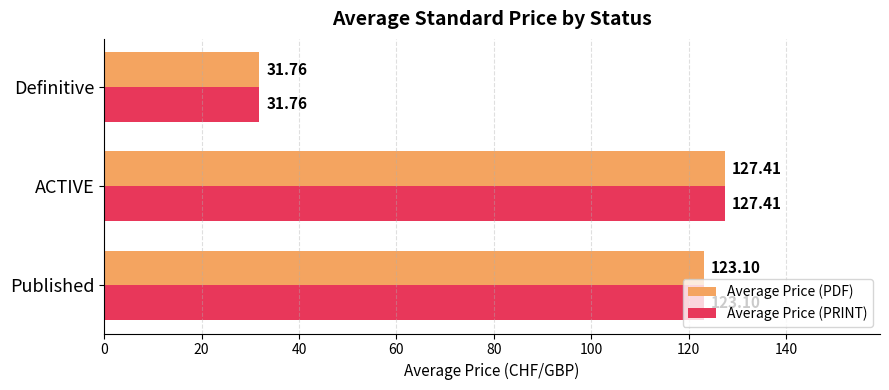

At how many categories does at least one series exceed 61?

2